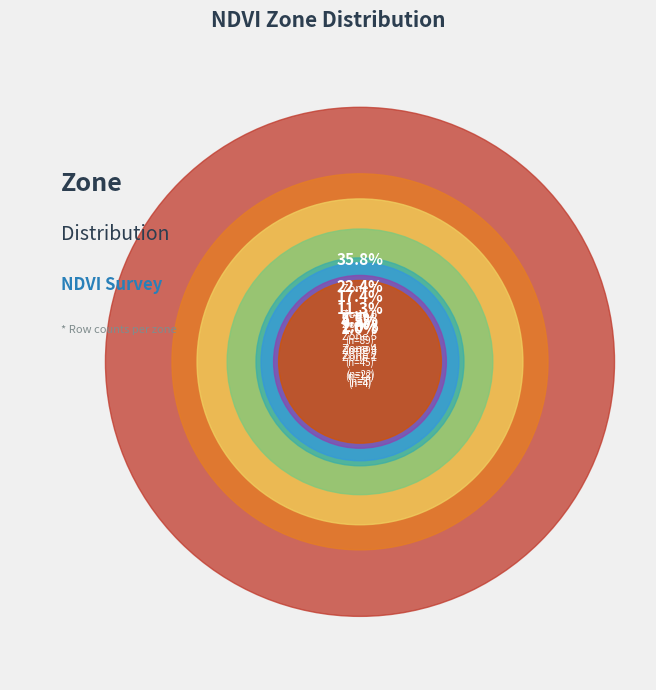

True or false: 2 accounts for 15% of the total.

False